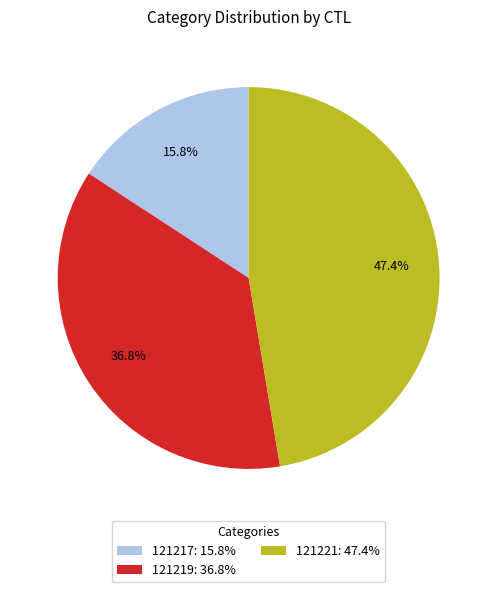

To the nearest percent, what is the average slice percentage?

33%